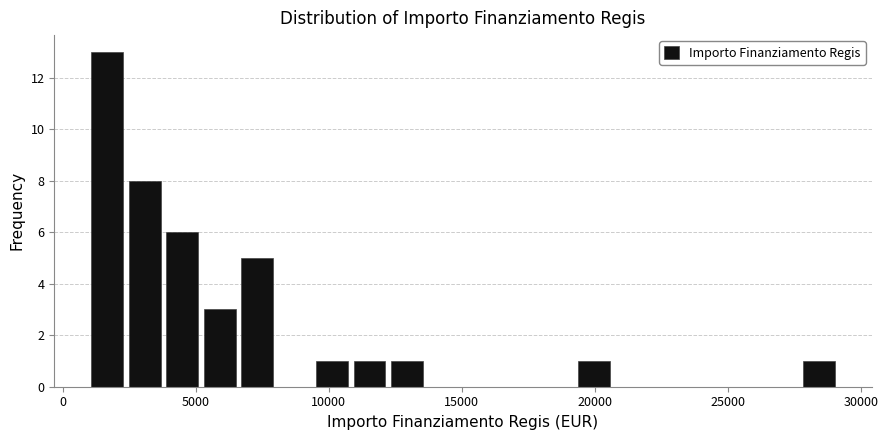

Read against the x-axis, roughly where is the centre of the tallest bar?

1500